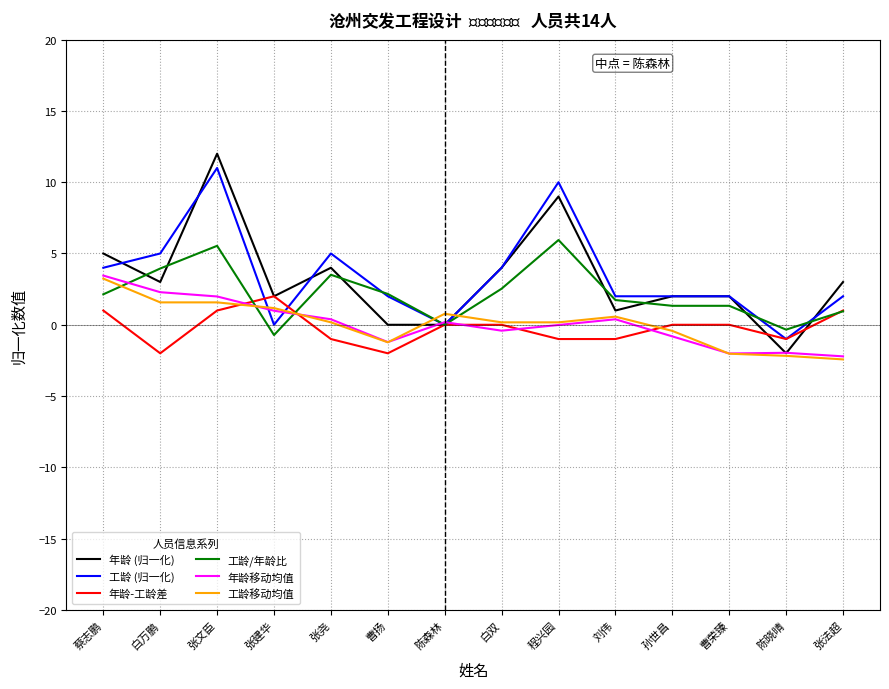

Where is the first local minimum for 工龄 (归一化)?

张建华